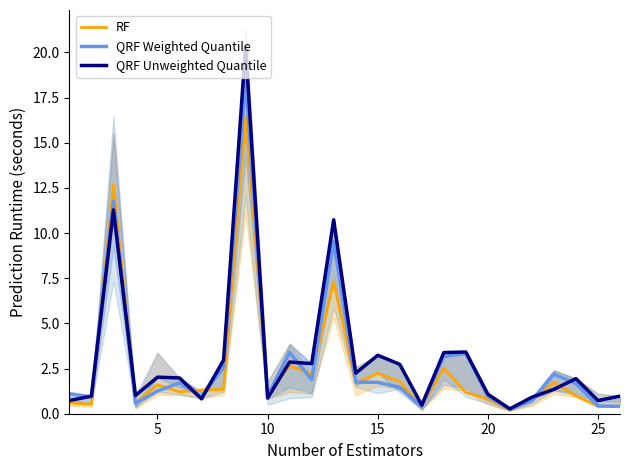

What is the difference between the maximum and minimum values in the QRF Weighted Quantile series?

18.3